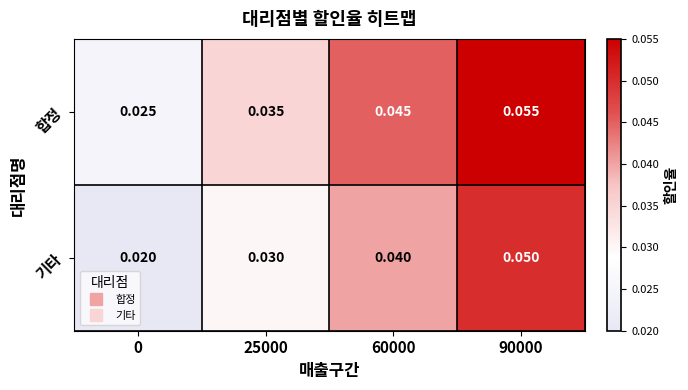

How many categories are shown in the chart?

4